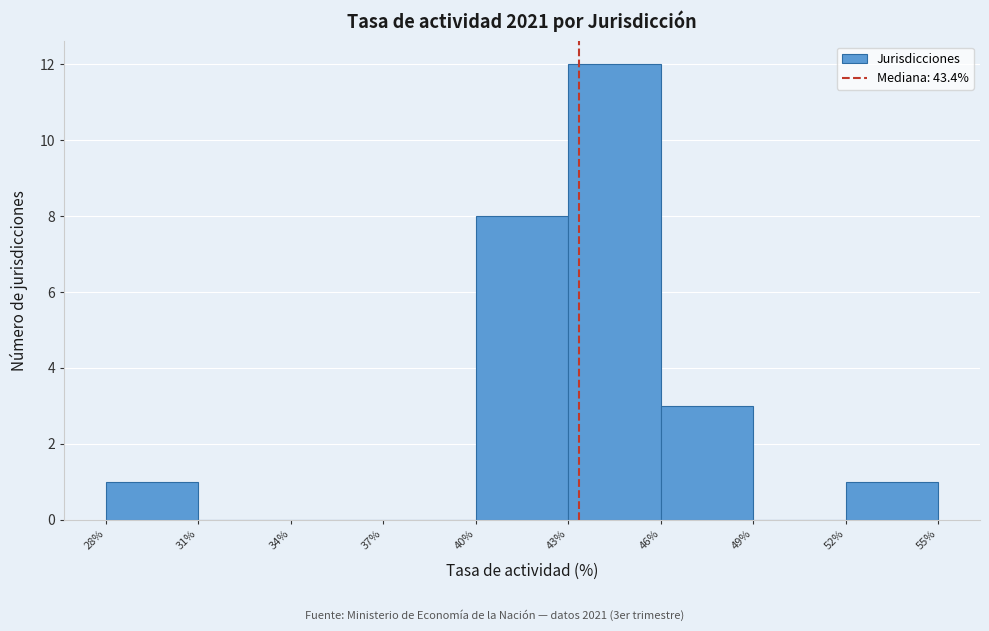

Reading left to right, transcribe this chart: for each bar, give the range it covers on the x-axis and its height. The values are not printed on the chart, so give them approximately, as read against the axis.

28% to 31%: 1
31% to 34%: 0
34% to 37%: 0
37% to 40%: 0
40% to 43%: 8
43% to 46%: 12
46% to 49%: 3
49% to 52%: 0
52% to 55%: 1